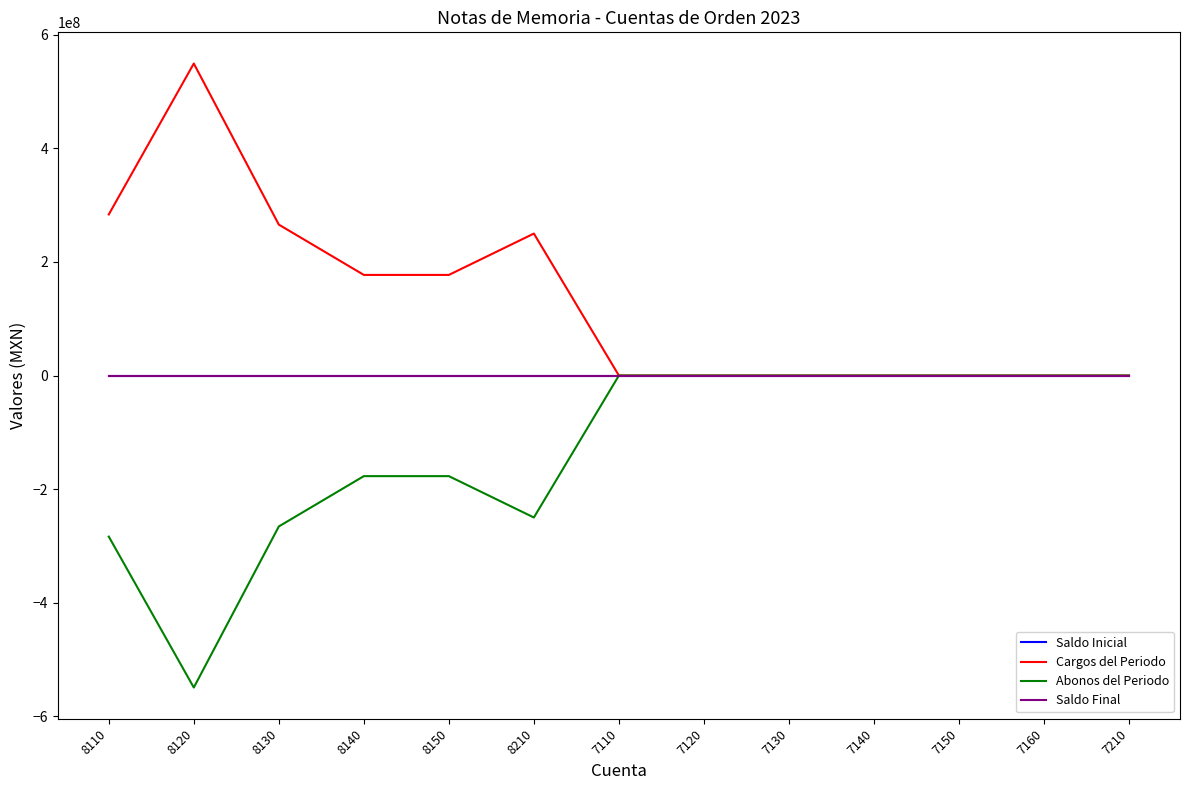

True or false: Saldo Inicial and Abonos del Periodo intersect in this chart.

False